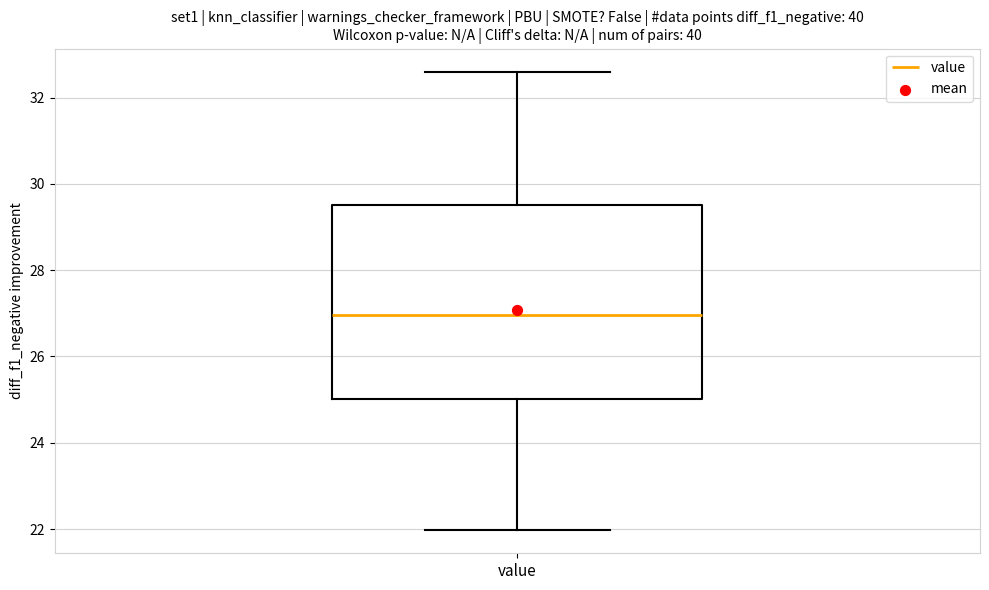

Transcribe this box plot: give where the median line is, the range the box spans, and where the two whiskers end, as read against the y-axis. The values are not printed on the chart, so give them approximately, as read against the axis.

median 27.0, box 25.0 to 29.6, whiskers 22.0 to 32.6